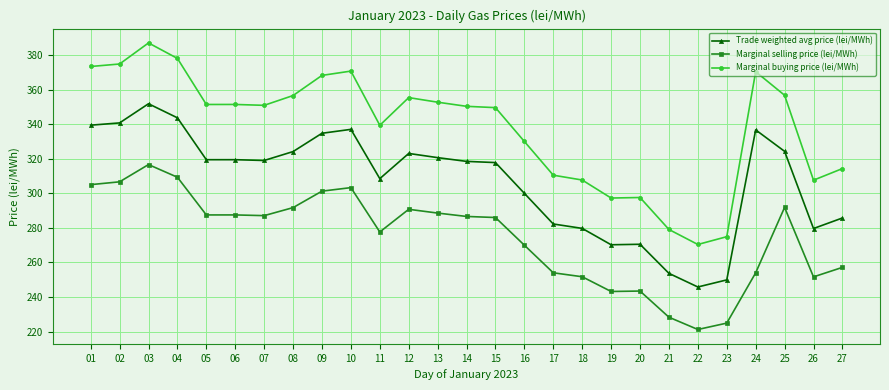

True or false: Trade weighted avg price (lei/MWh) and Marginal buying price (lei/MWh) cross at least once.

False